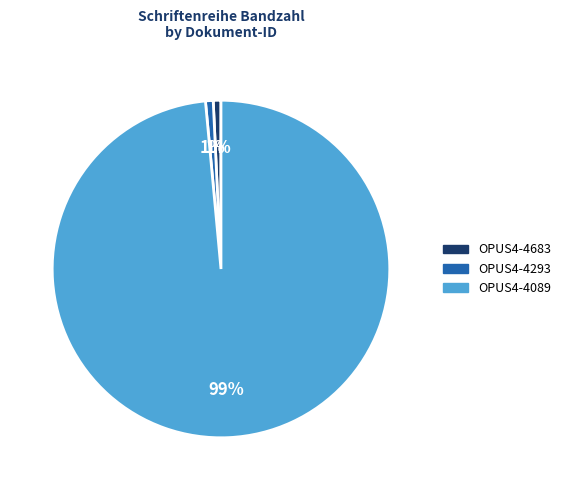

The OPUS4-4089 slice represents 99% of the pie. True or false?

True